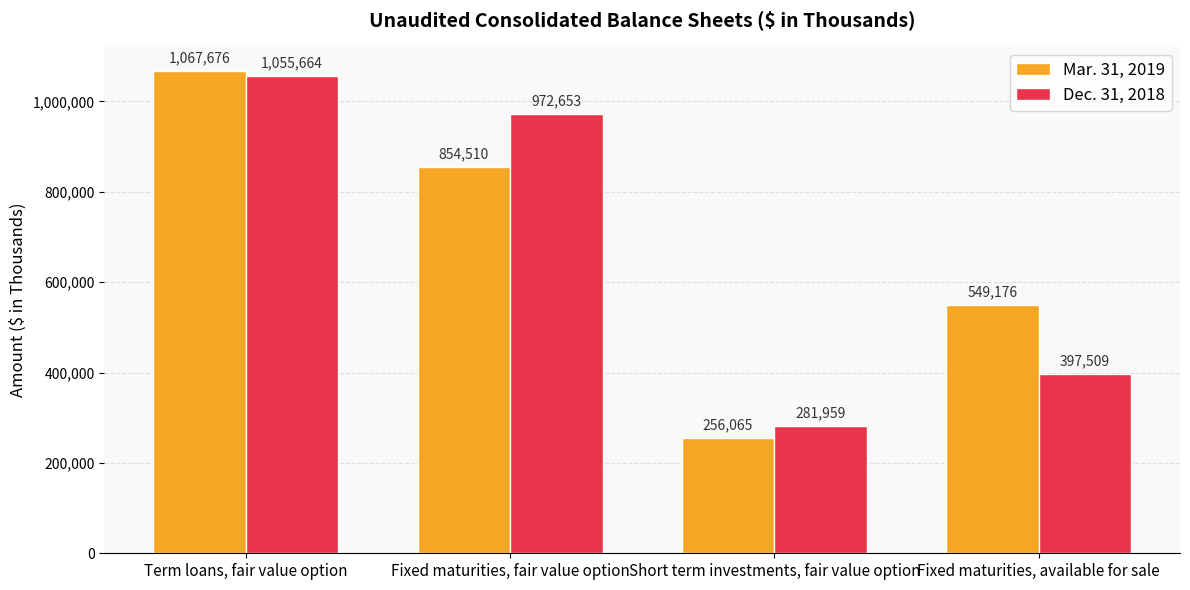

True or false: Mar. 31, 2019 has a value of 854510 at Fixed maturities, fair value option.

True